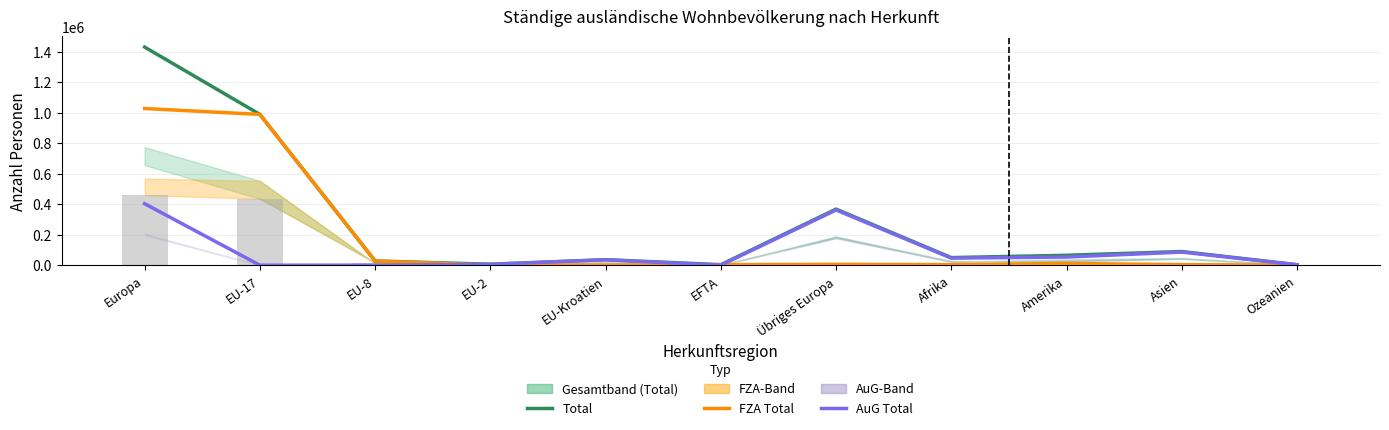

How many values in the Total series exceed 49923?

5